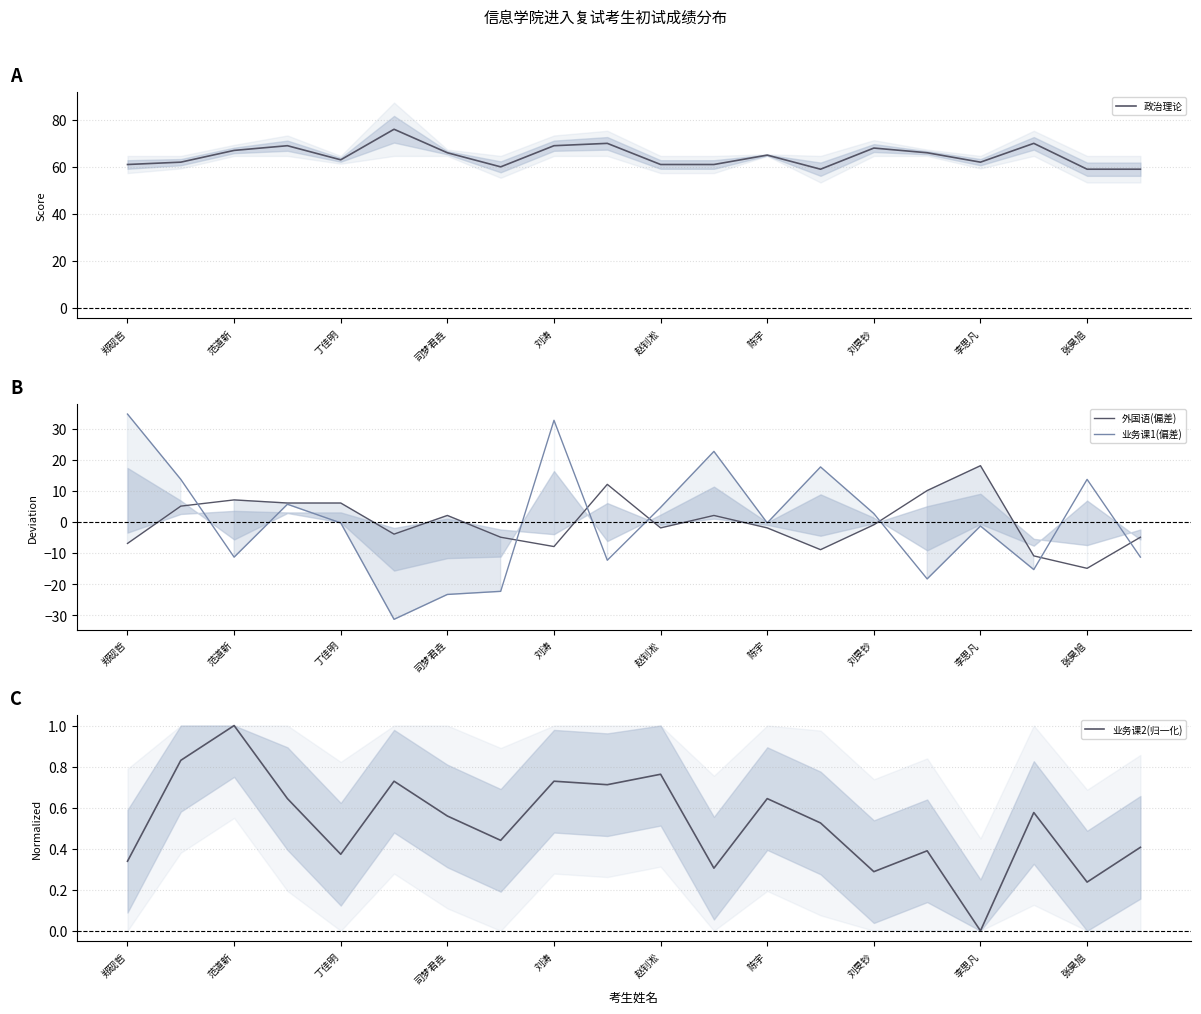

Which series has the largest range (max minus min)?

业务课1(偏差)